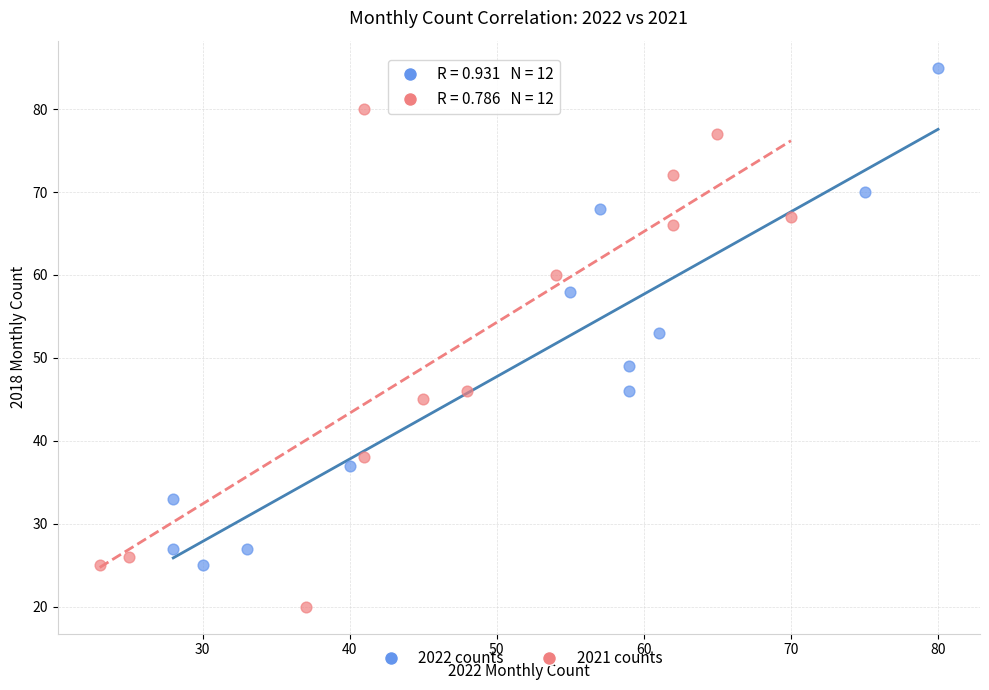

Which series reaches the minimum Y coordinate?

2021 counts